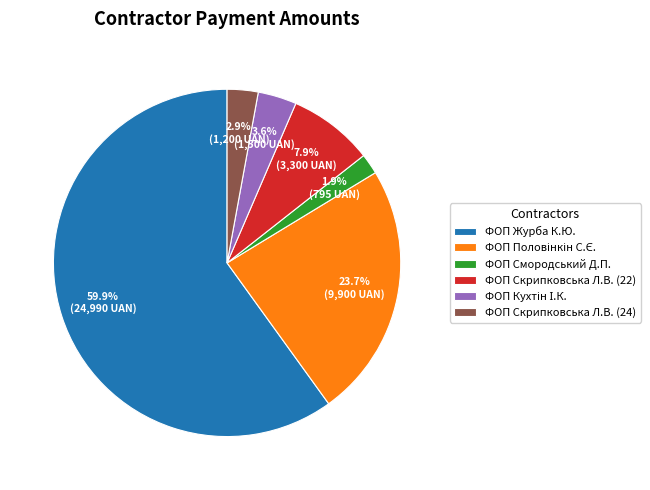

Which category has the smallest portion of the pie?

ФОП Смородський Д.П.